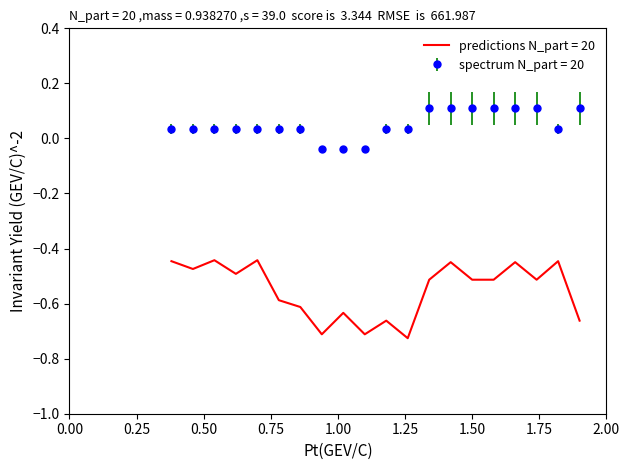

True or false: spectrum N_part = 20 and predictions N_part = 20 cross at least once.

False